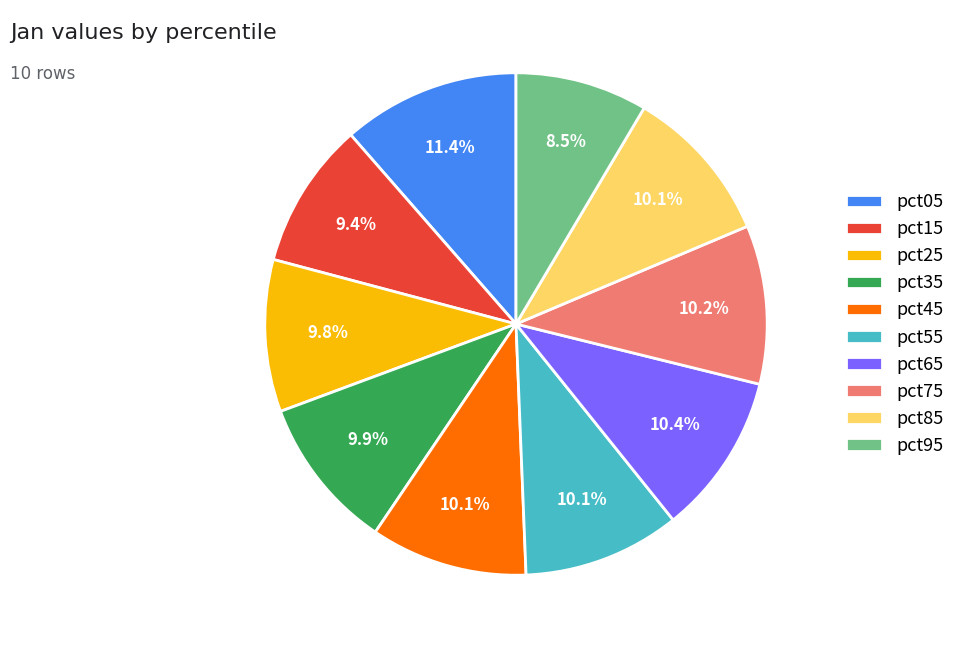

What percentage is NOT represented by pct45?

89.9%